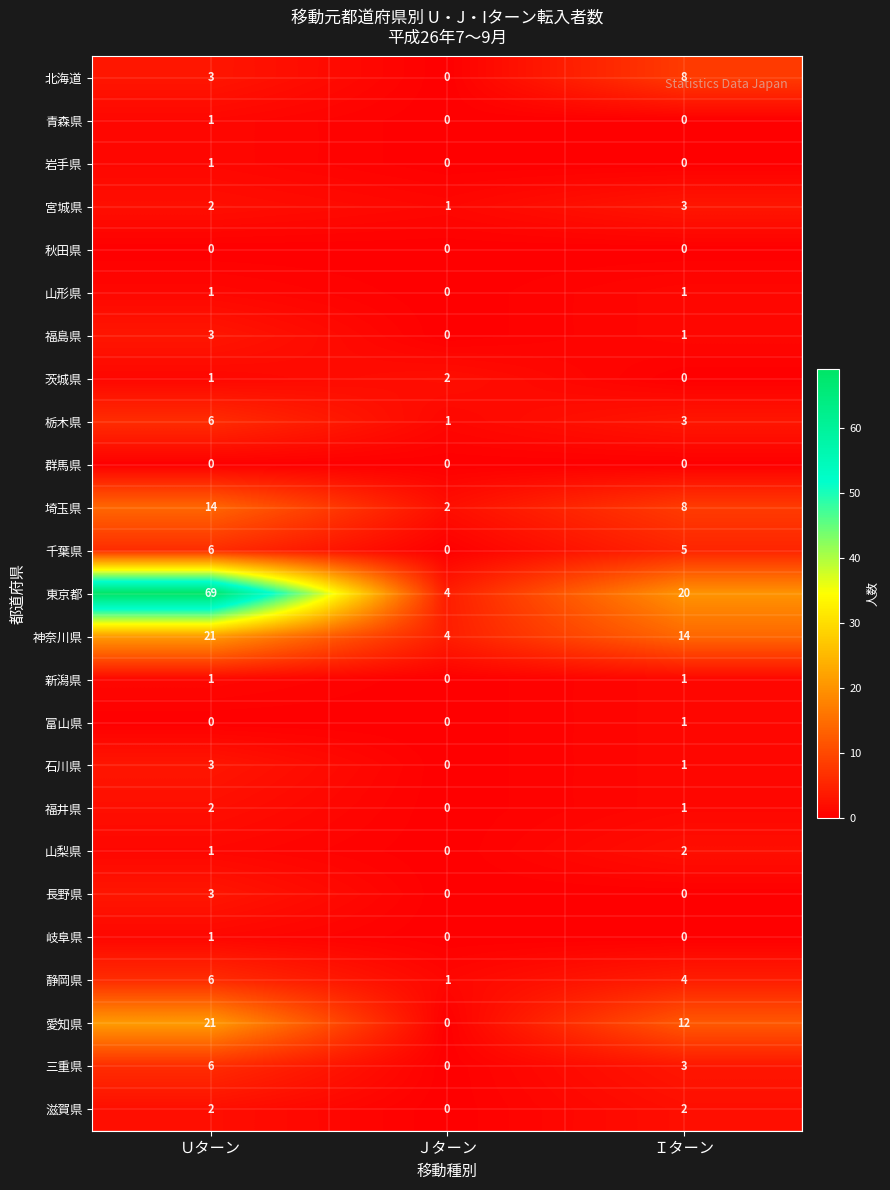

What is the average value of the 千葉県 series?

4